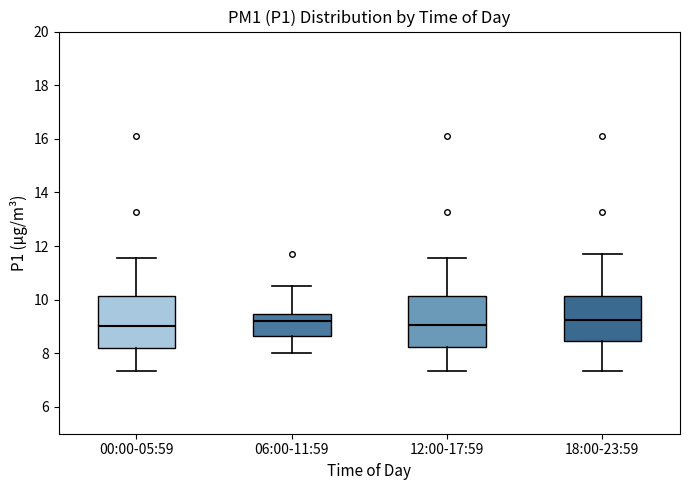

Reading left to right, transcribe this box plot: for each box, give where its median line is, the range the box spans, and where its two whiskers end, as read against the y-axis. The values are not printed on the chart, so give them approximately, as read against the axis.

00:00-05:59: median 9.0, box 8.2 to 10.2, whiskers 7.4 to 11.6
06:00-11:59: median 9.2, box 8.6 to 9.4, whiskers 8.0 to 10.6
12:00-17:59: median 9.0, box 8.2 to 10.2, whiskers 7.4 to 11.6
18:00-23:59: median 9.2, box 8.4 to 10.2, whiskers 7.4 to 11.8